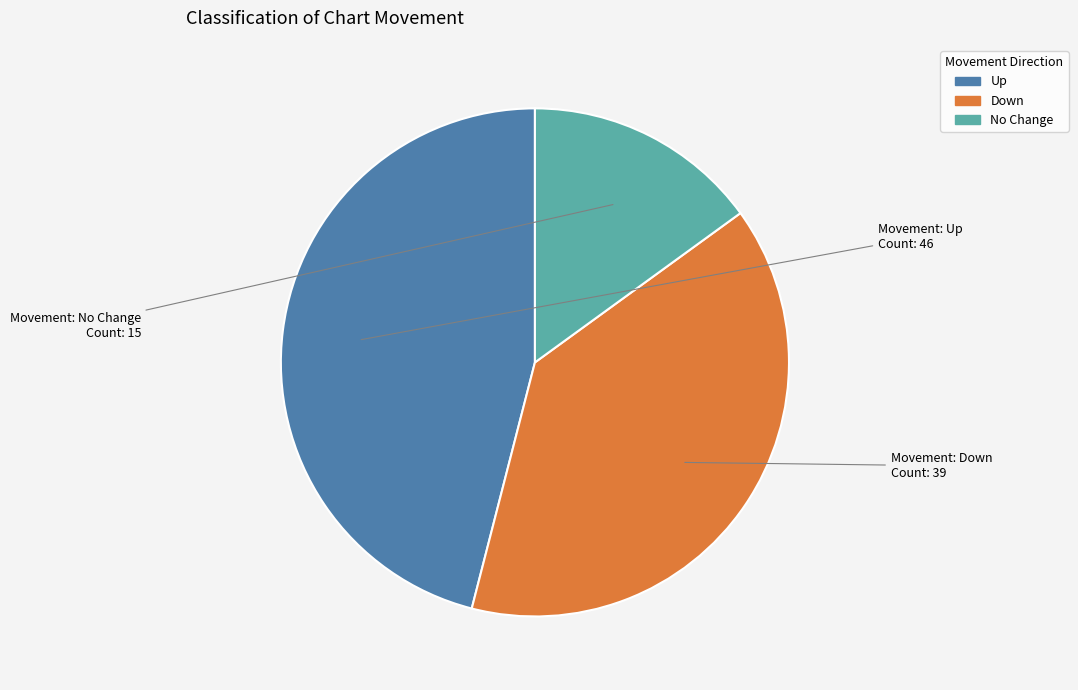

Rank the categories by value from highest to lowest.

Up, Down, No Change